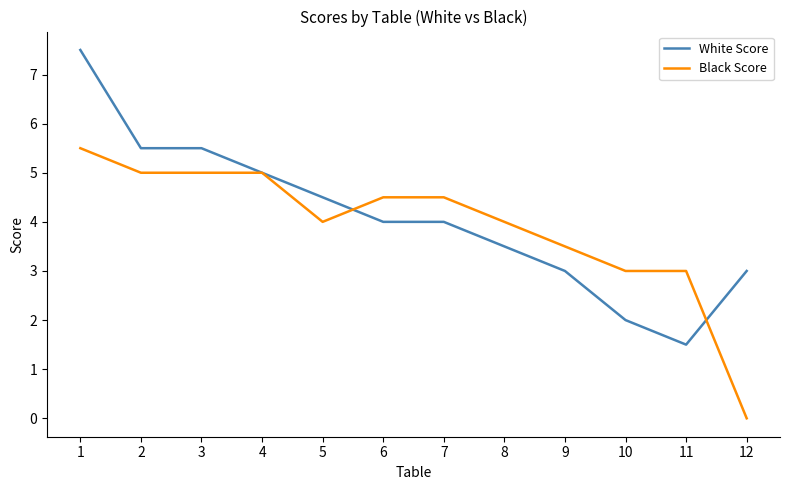

What is the spread (max minus min) of values at 1?

2.0